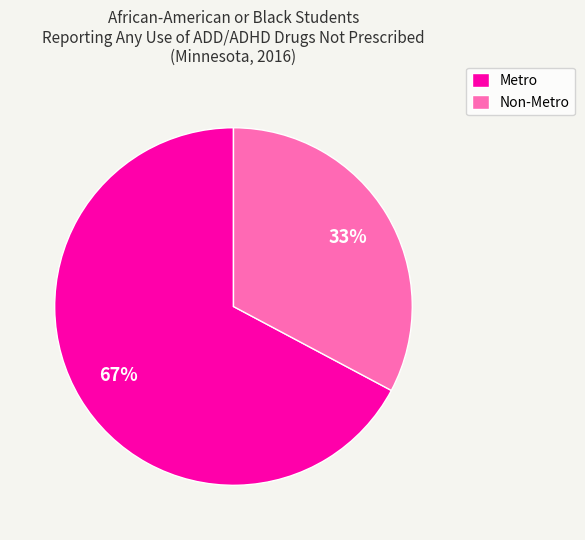

Count the number of slices in the pie.

2